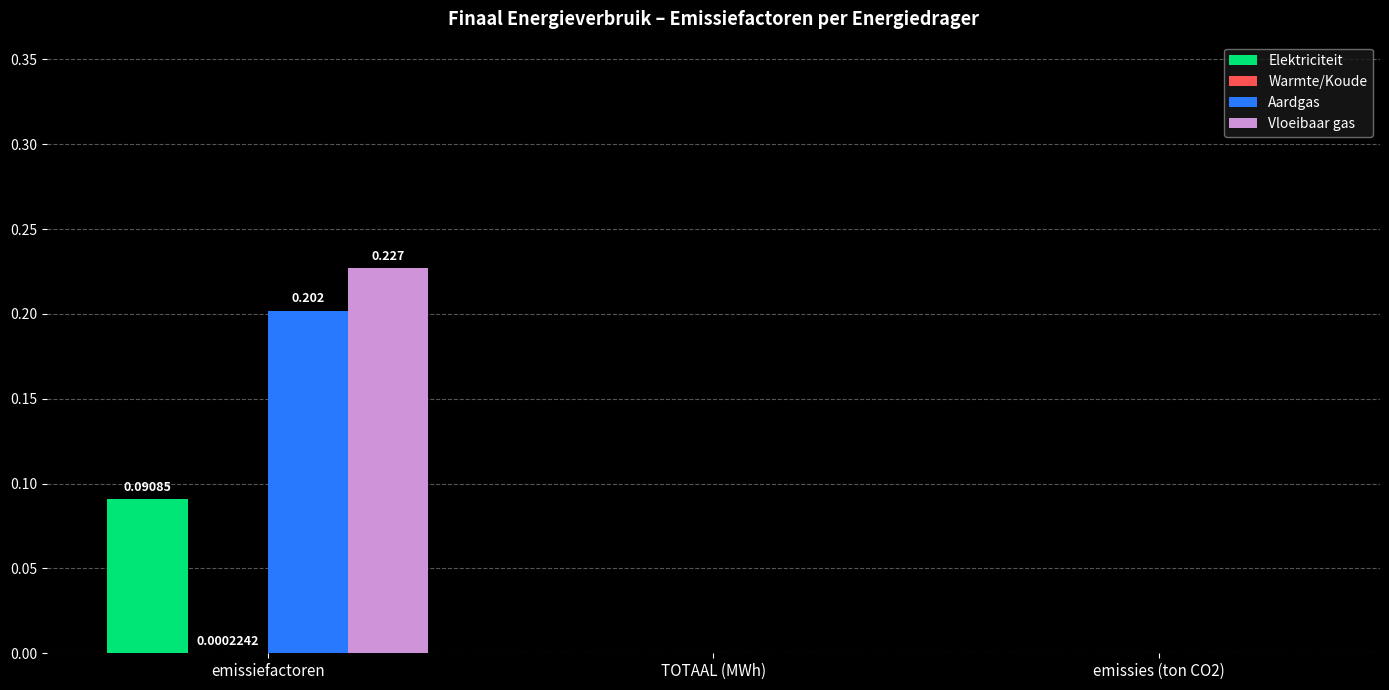

Which series changed the most between emissiefactoren and TOTAAL (MWh)?

Vloeibaar gas